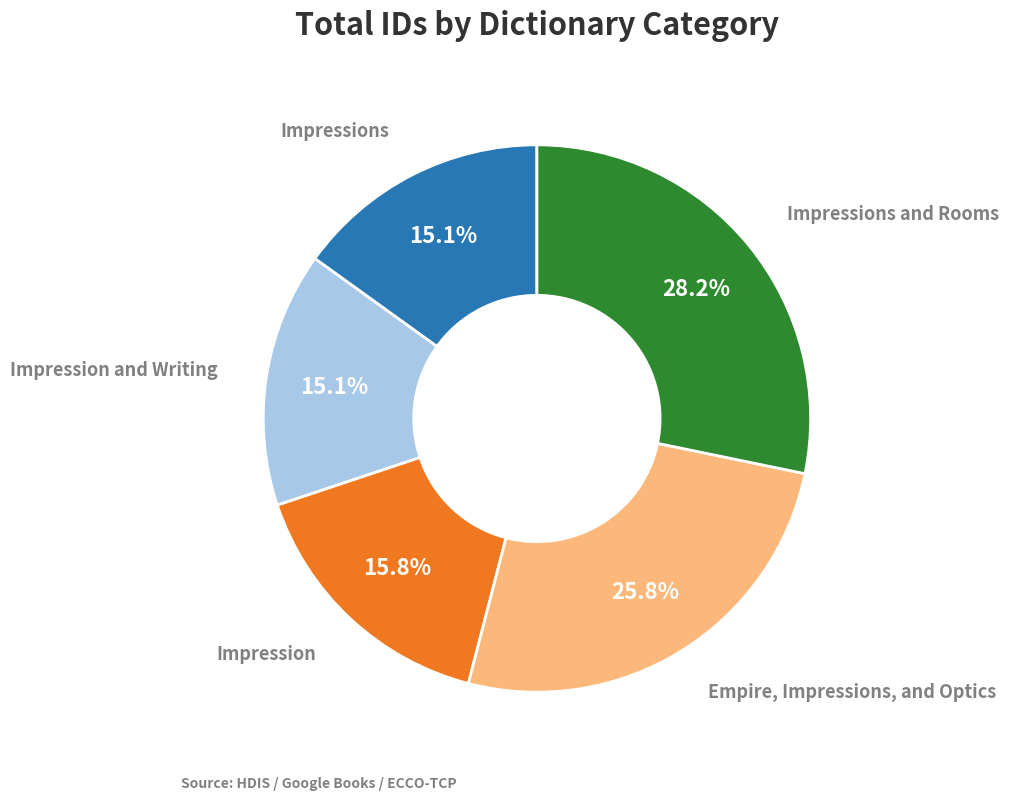

Does any single category account for the majority?

No